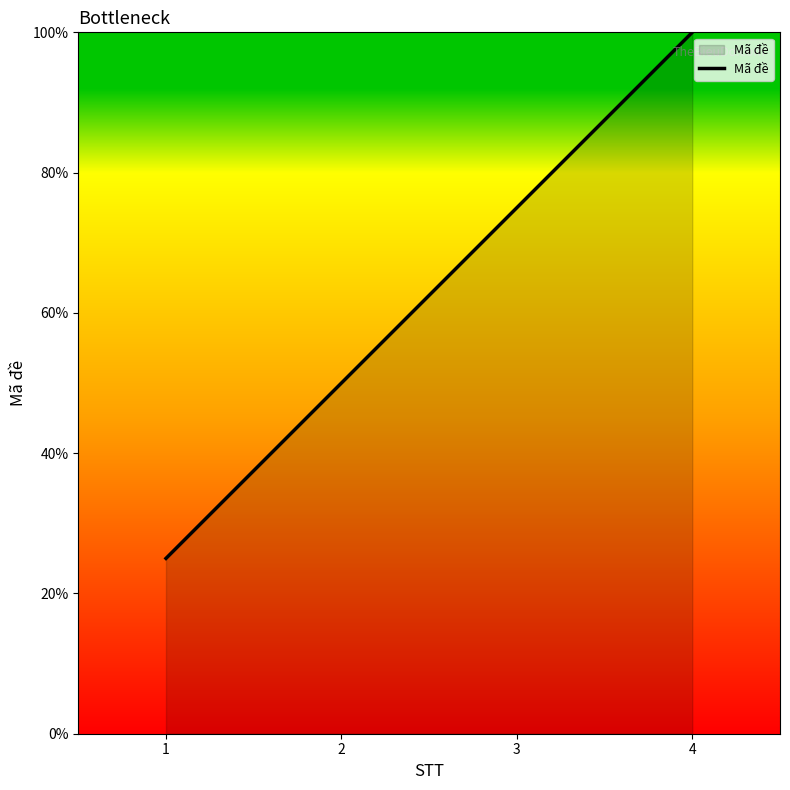

Between 1 and 4, which is larger?

4